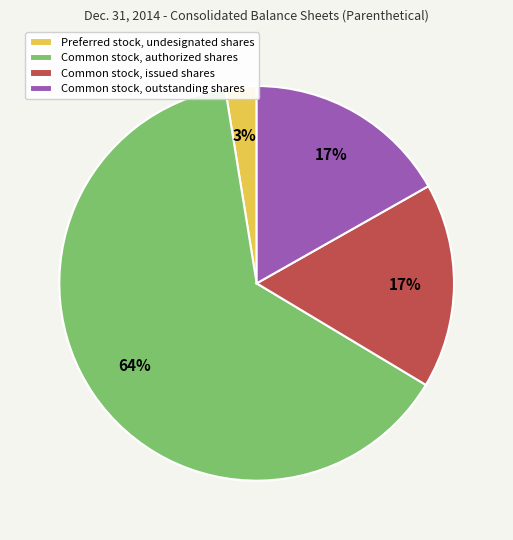

Which slice represents more than half of the pie?

Common stock, authorized shares